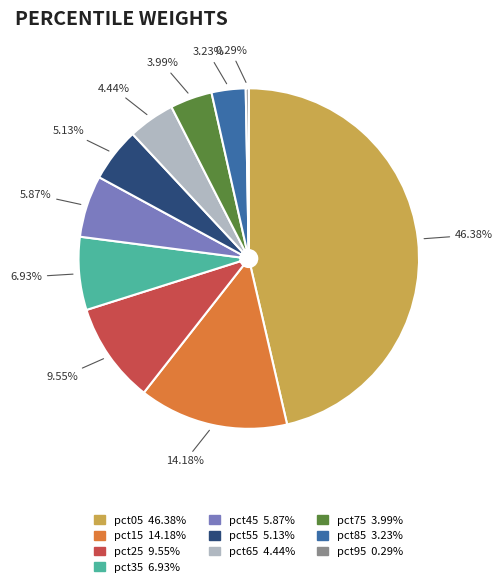

To the nearest percent, what is the difference between the largest and smallest slice percentages?

46%